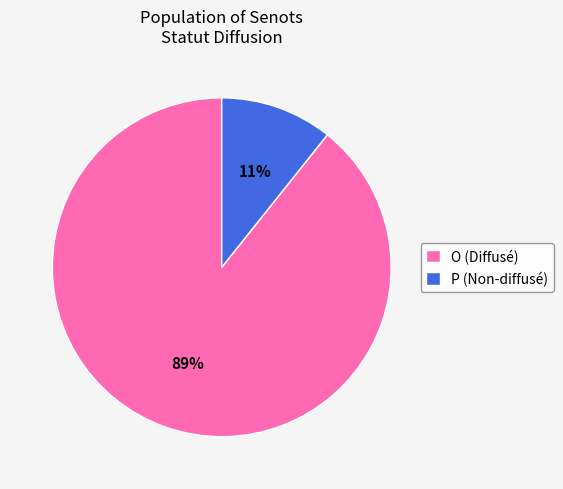

Count the number of slices in the pie.

2